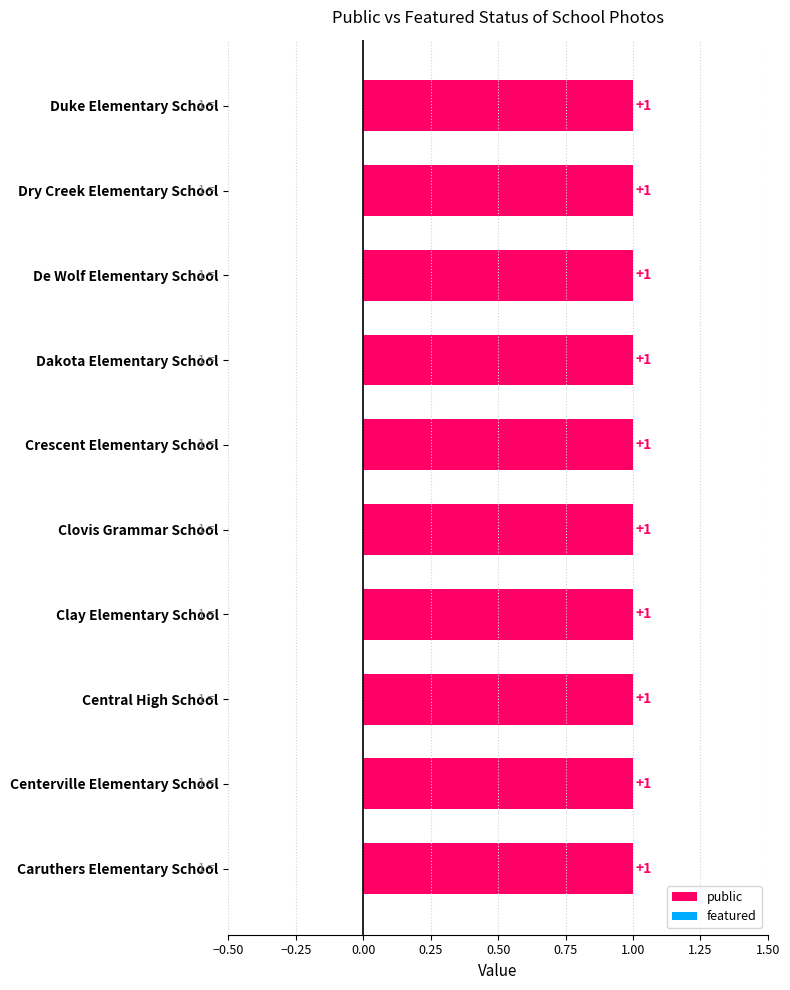

What are all the series names shown in the legend?

public, featured